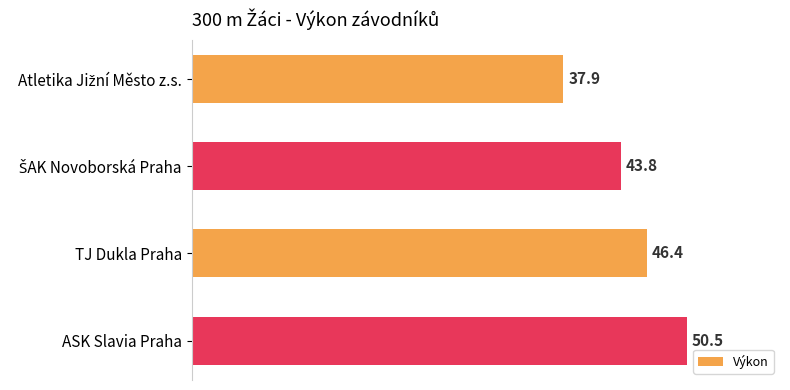

What is the ratio of the value at TJ Dukla Praha to the value at ASK Slavia Praha?

0.9